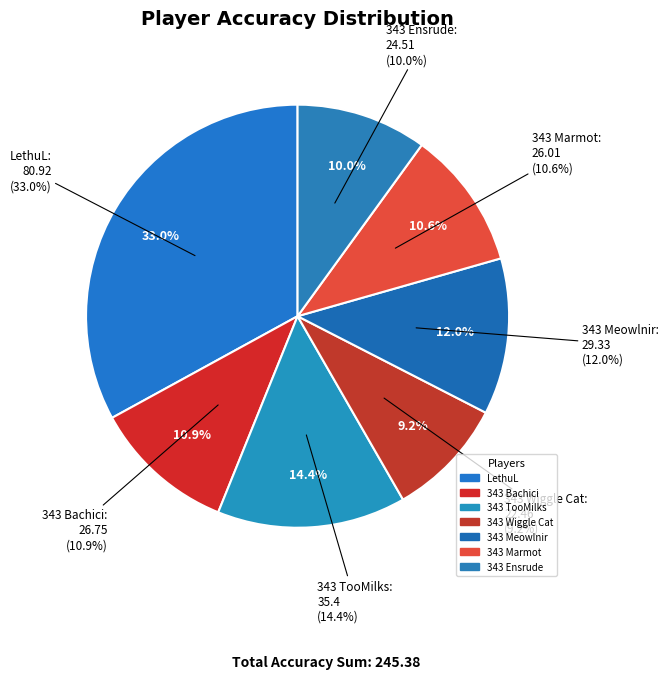

The 343 Bachici slice represents 23% of the pie. True or false?

False